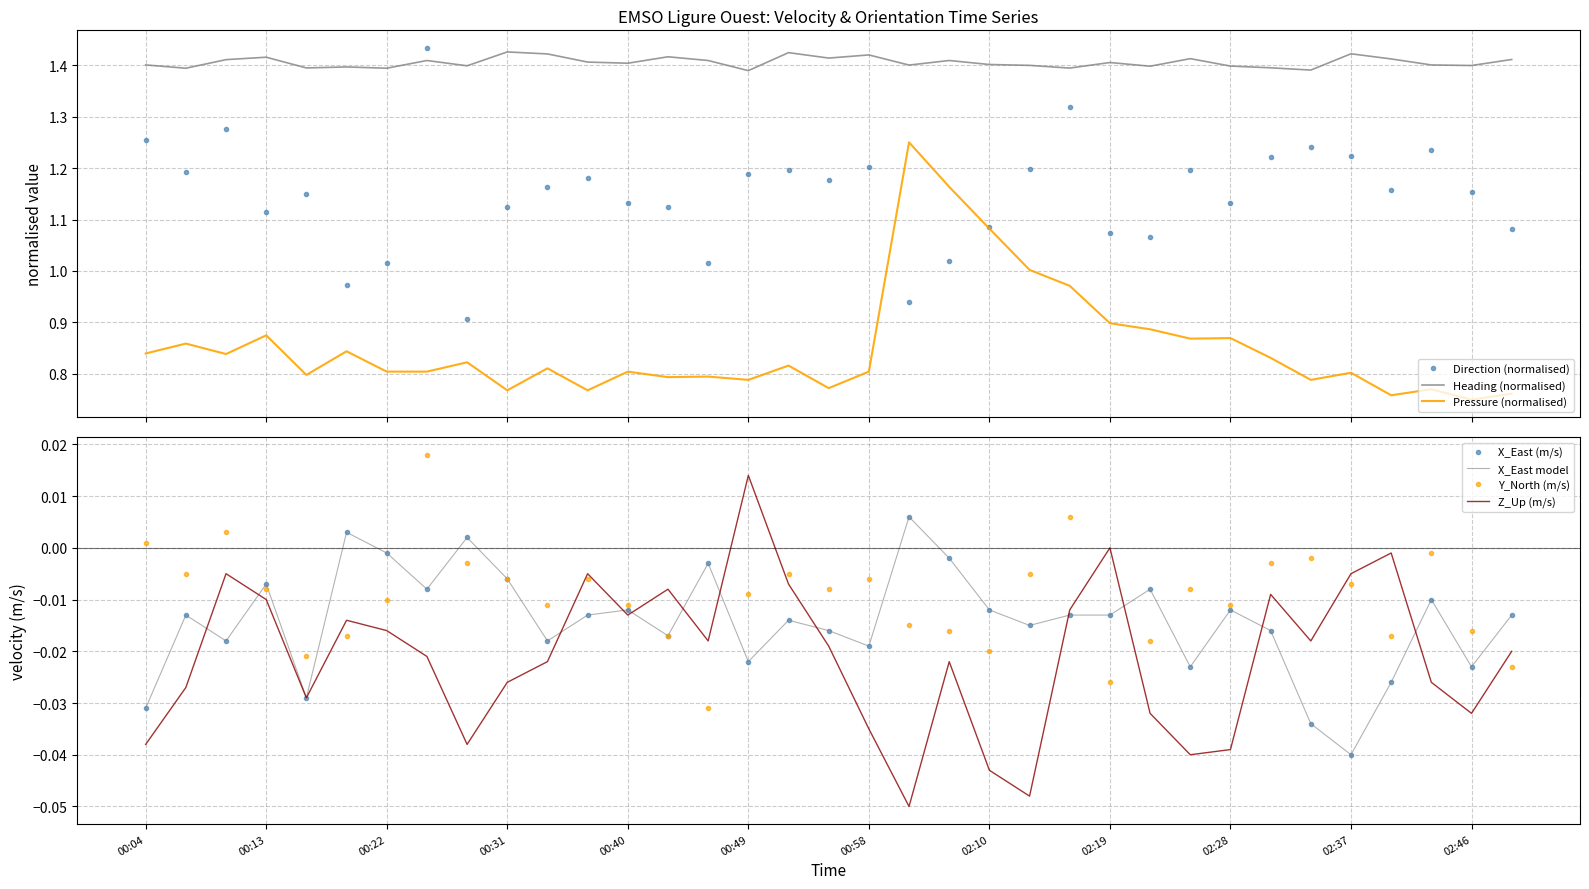

True or false: Heading has more than 1 points higher than both neighbors.

True